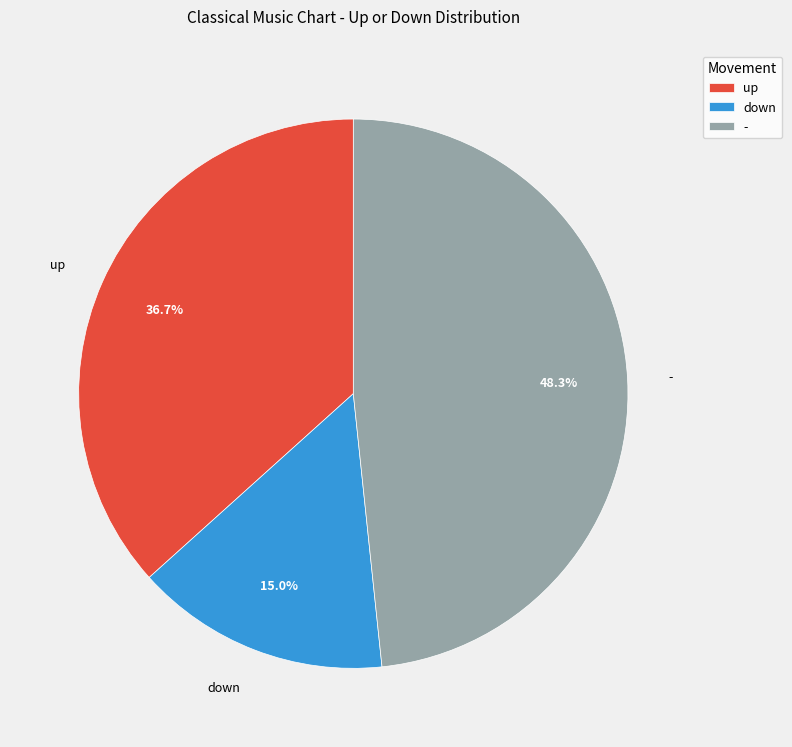

Rank the categories by value from highest to lowest.

-, up, down